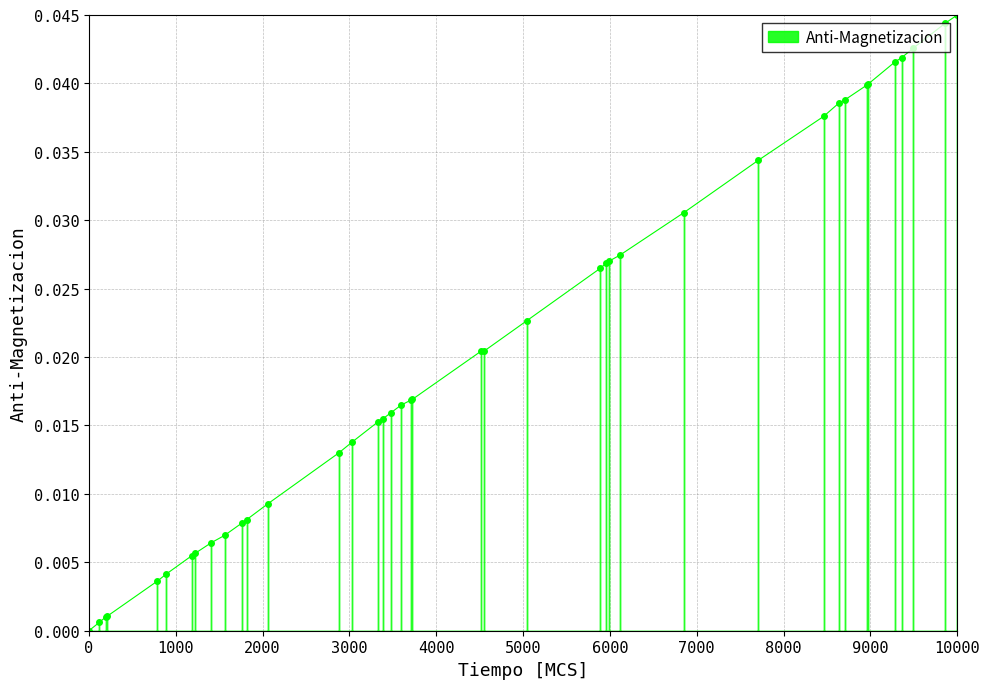

What is the sum of all values?

0.8